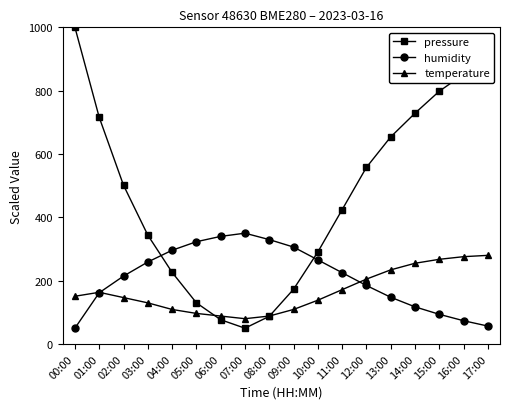

What is the maximum value shown in the chart?

1000.0